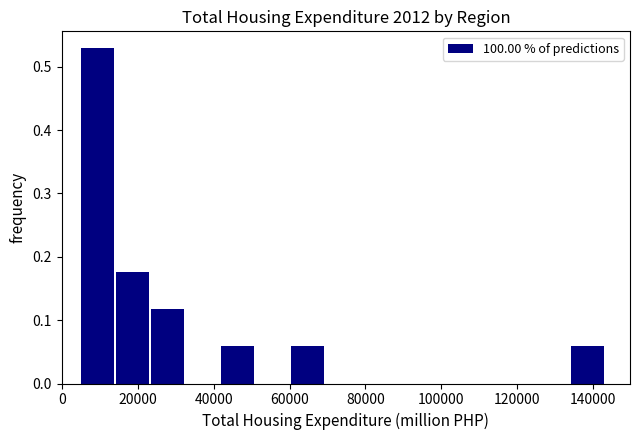

Over which range of the x-axis is the bar tallest?

6000 to 14000